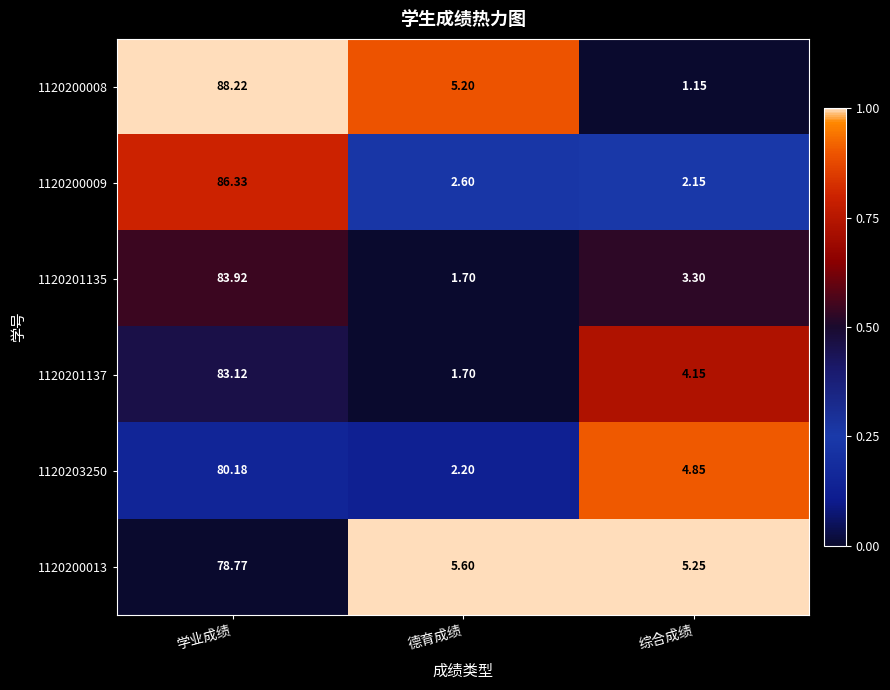

Where does the 1120200008 series first go above 5?

学业成绩